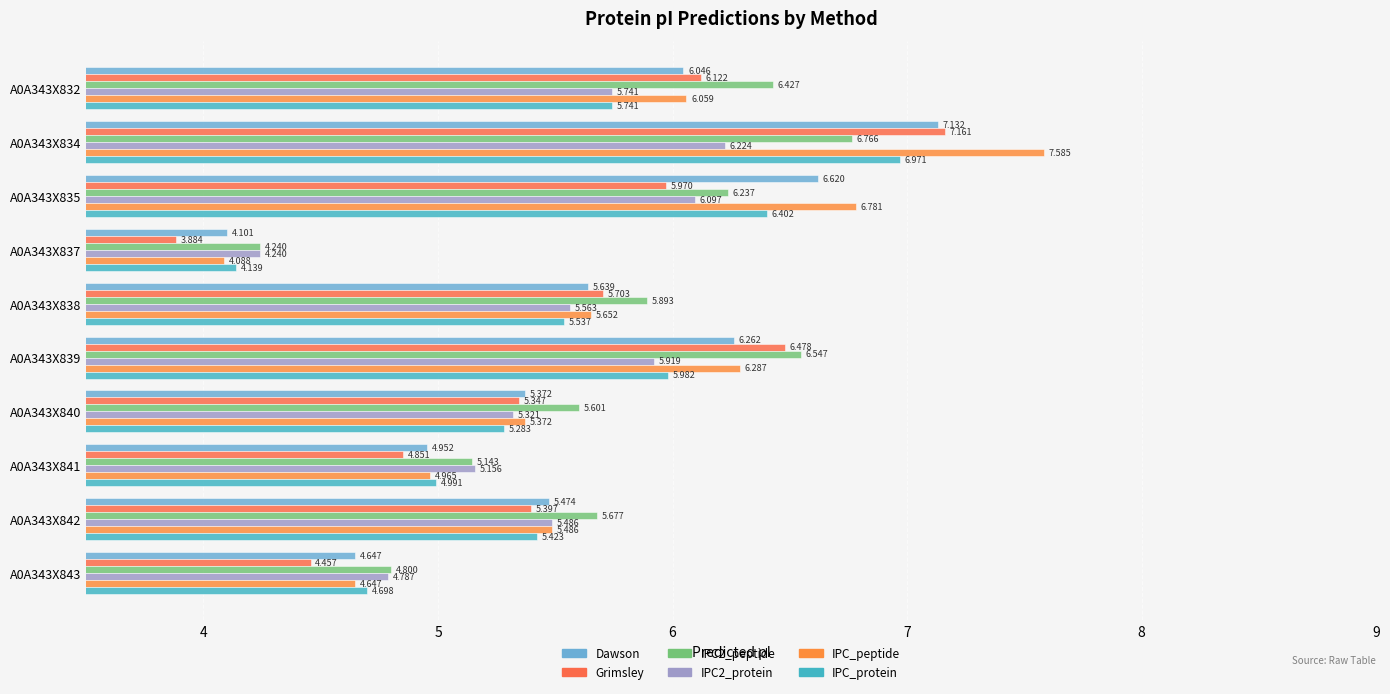

At how many categories does at least one series exceed 6?

4